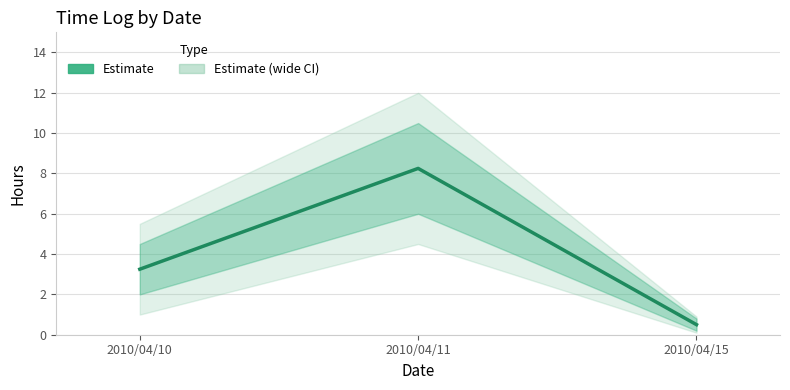

At which category does the chart reach its minimum across all series?

2010/04/15